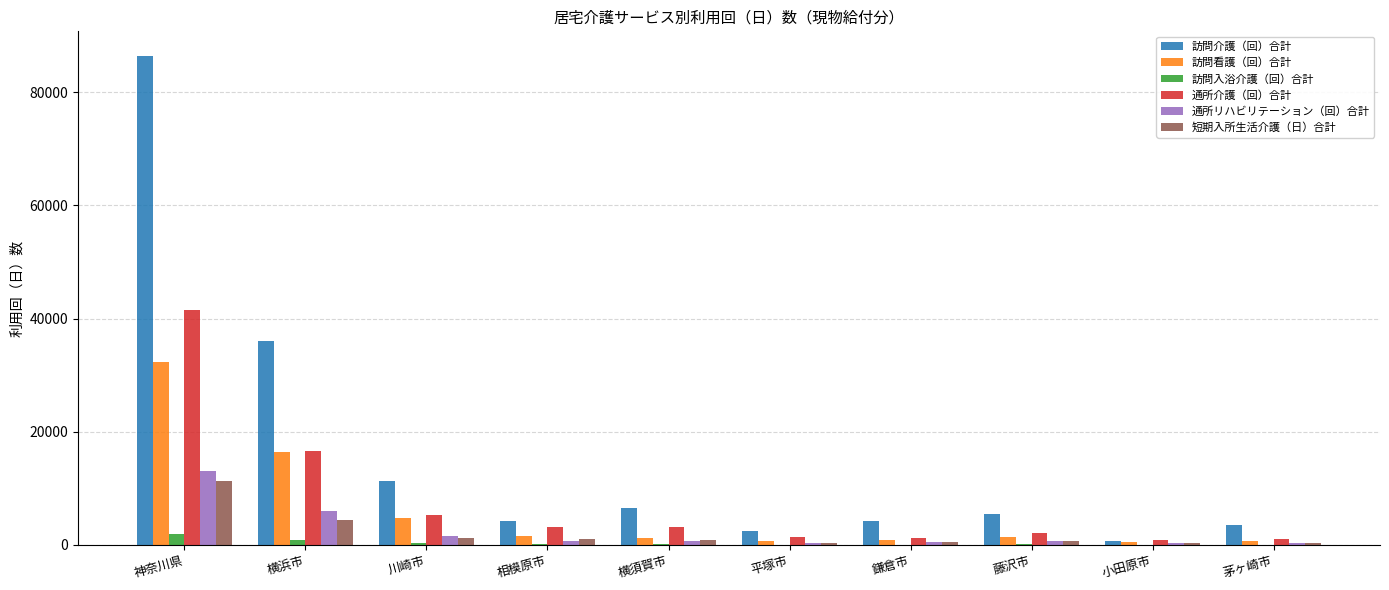

How many categories are shown in the chart?

10